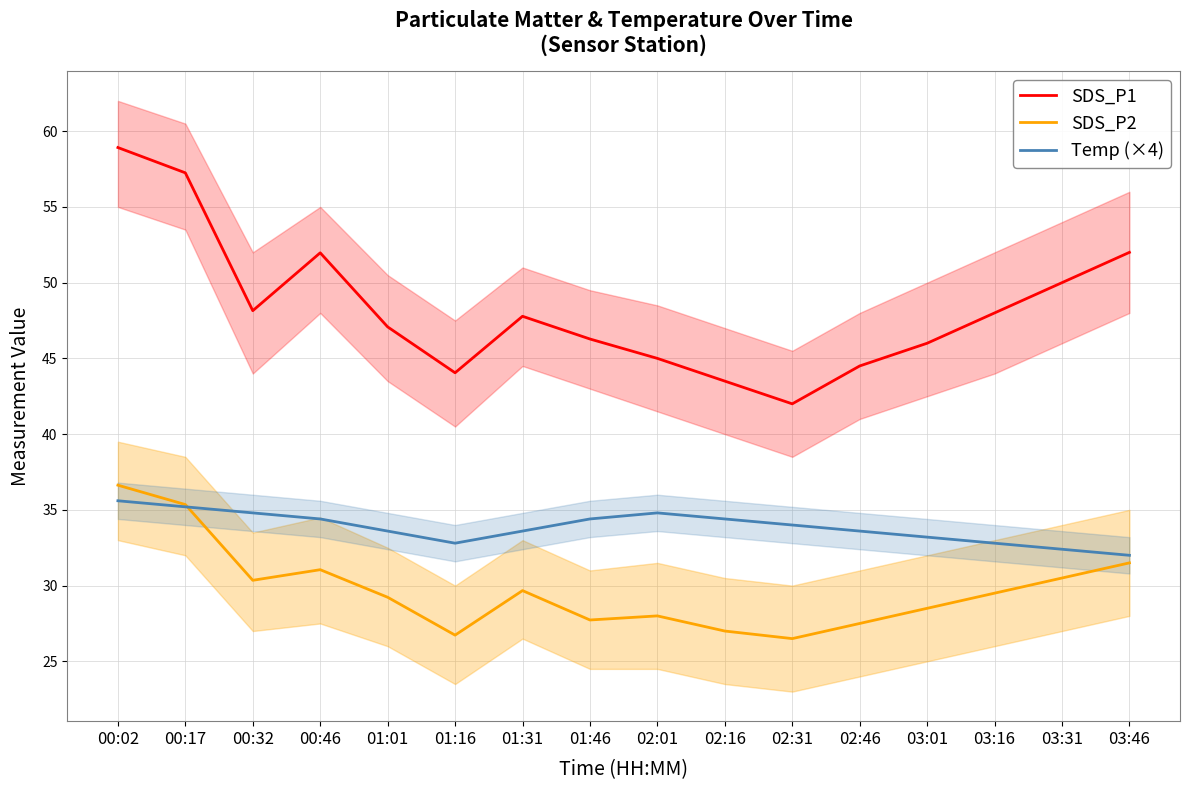

True or false: SDS_P1 and SDS_P2 intersect in this chart.

False